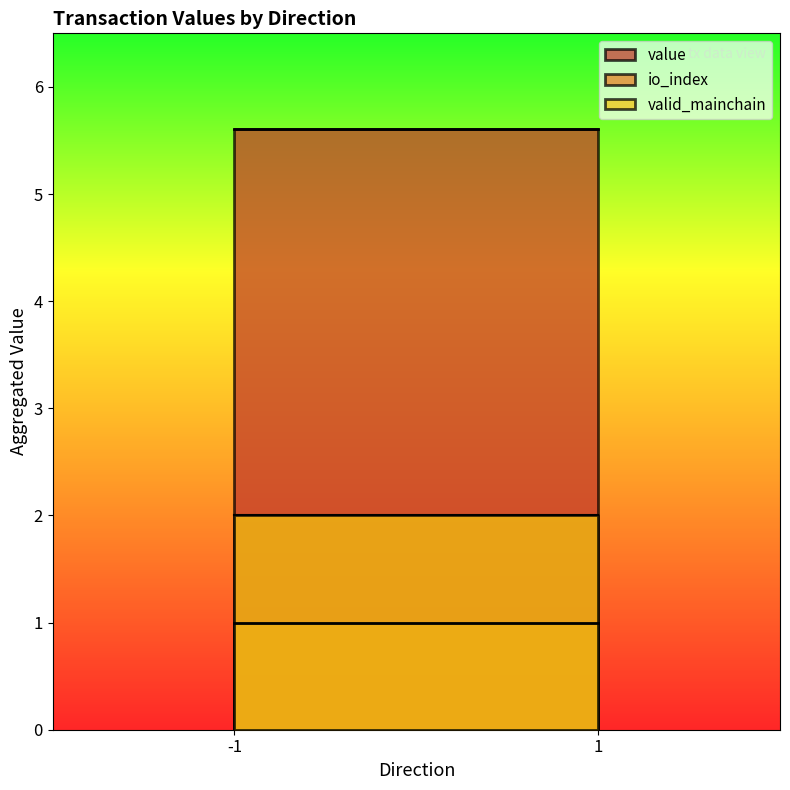

Is it true that value equals 5.6 at -1?

True